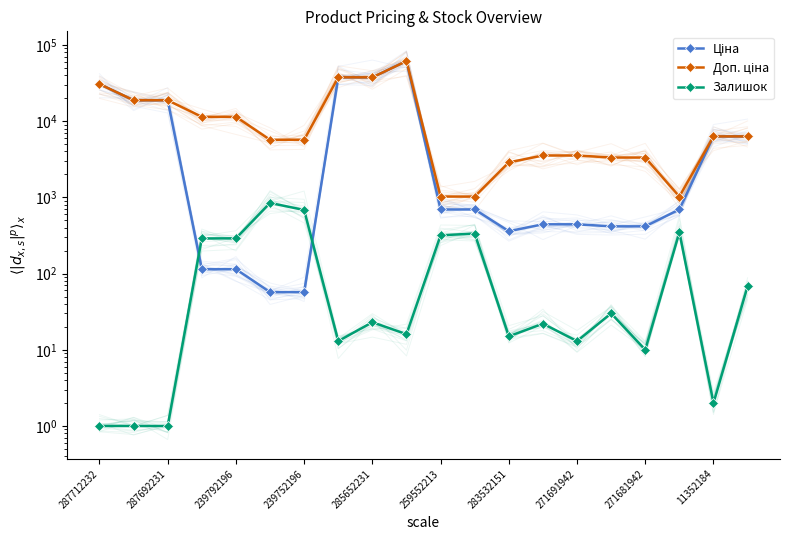

Is the value of Доп. ціна at 11 greater than the value of Залишок at 271681942?

Yes